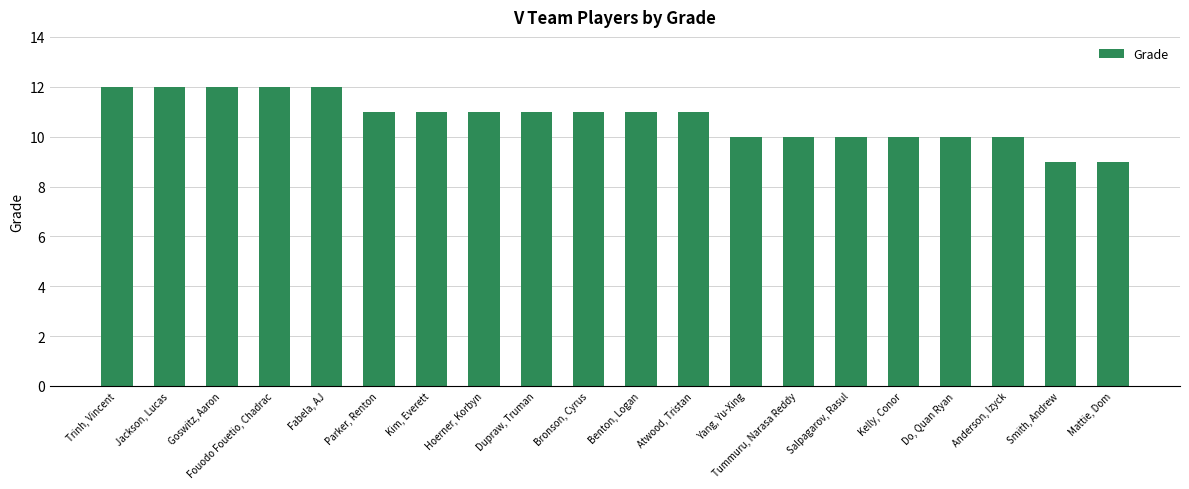

What is the minimum value shown in the chart?

9